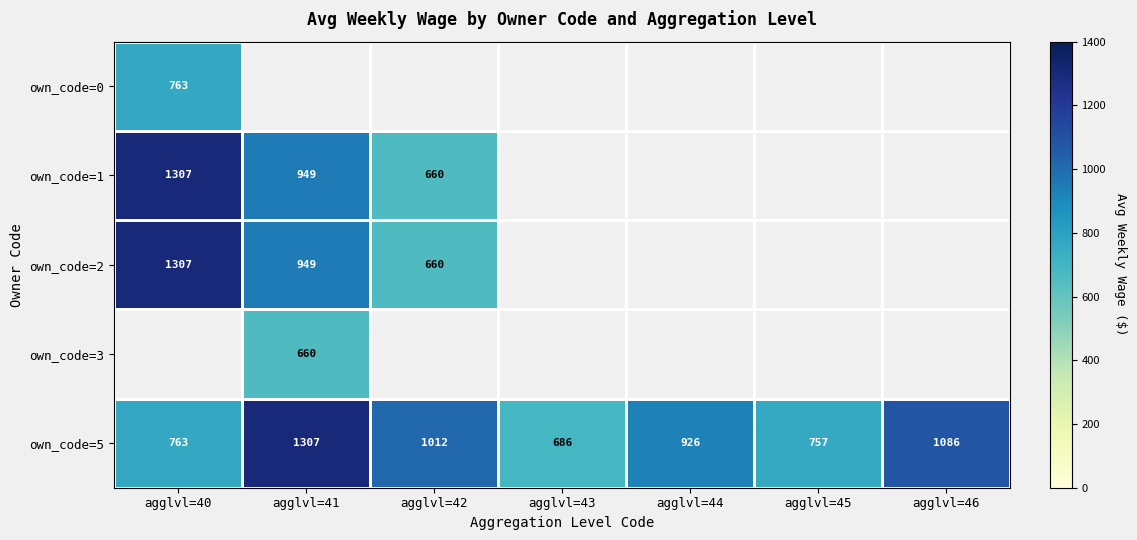

List the labels in order of own_code=5 value, smallest first.

agglvl=43, agglvl=45, agglvl=40, agglvl=44, agglvl=42, agglvl=46, agglvl=41